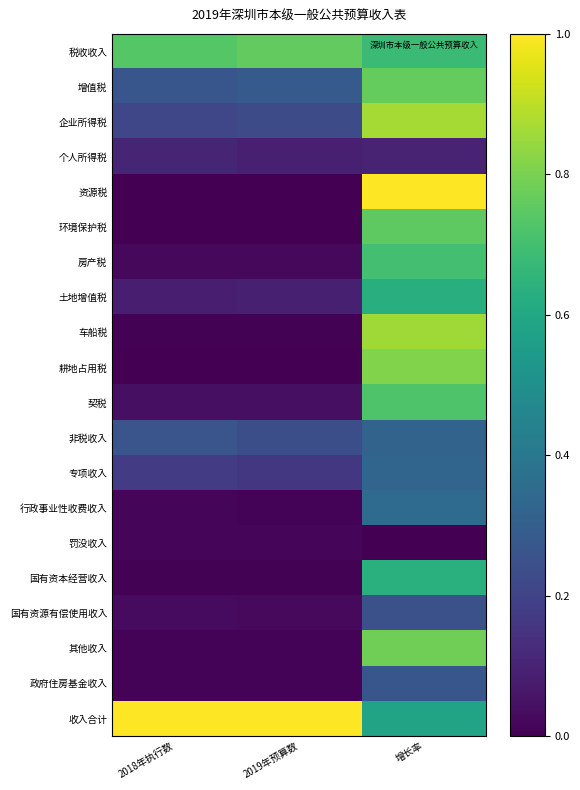

Reading right to left, extract all data points from this chart.

税收收入: 增长率=0.7	2019年预算数=0.8	2018年执行数=0.7
增值税: 增长率=0.8	2019年预算数=0.3	2018年执行数=0.3
企业所得税: 增长率=0.9	2019年预算数=0.2	2018年执行数=0.2
个人所得税: 增长率=0.1	2019年预算数=0.1	2018年执行数=0.1
资源税: 增长率=1.0	2019年预算数=0.0	2018年执行数=0.0
环境保护税: 增长率=0.8	2019年预算数=0.0	2018年执行数=0.0
房产税: 增长率=0.7	2019年预算数=0.0	2018年执行数=0.0
土地增值税: 增长率=0.6	2019年预算数=0.1	2018年执行数=0.1
车船税: 增长率=0.9	2019年预算数=0.0	2018年执行数=0.0
耕地占用税: 增长率=0.8	2019年预算数=0.0	2018年执行数=0.0
契税: 增长率=0.7	2019年预算数=0.0	2018年执行数=0.0
非税收入: 增长率=0.3	2019年预算数=0.2	2018年执行数=0.3
专项收入: 增长率=0.3	2019年预算数=0.2	2018年执行数=0.2
行政事业性收费收入: 增长率=0.4	2019年预算数=0.0	2018年执行数=0.0
罚没收入: 增长率=0.0	2019年预算数=0.0	2018年执行数=0.0
国有资本经营收入: 增长率=0.6	2019年预算数=0.0	2018年执行数=0.0
国有资源有偿使用收入: 增长率=0.2	2019年预算数=0.0	2018年执行数=0.0
其他收入: 增长率=0.8	2019年预算数=0.0	2018年执行数=0.0
政府住房基金收入: 增长率=0.3	2019年预算数=0.0	2018年执行数=0.0
收入合计: 增长率=0.6	2019年预算数=1.0	2018年执行数=1.0